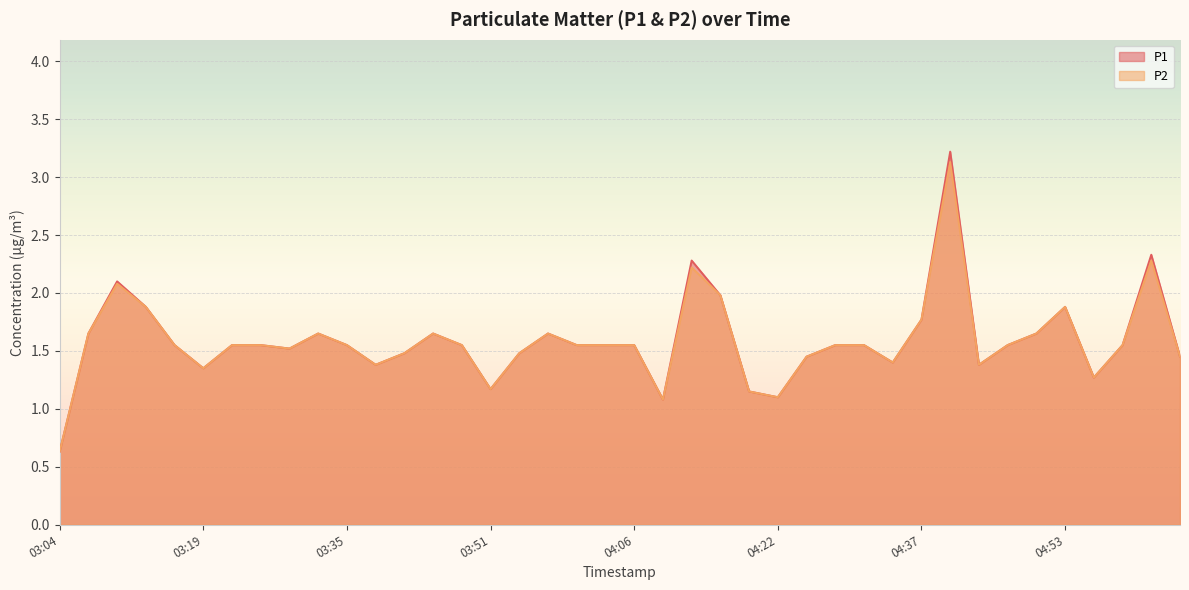

True or false: P1 and P2 cross at least once.

False